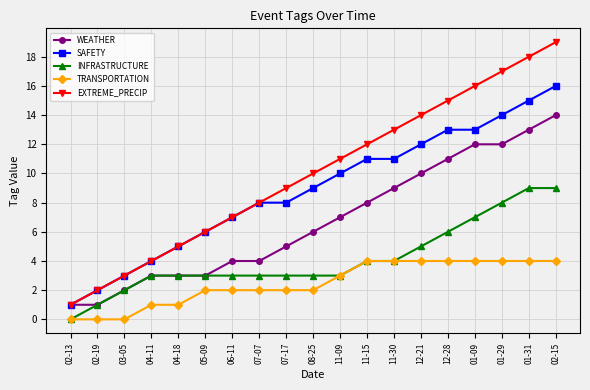

Count the number of data series in this chart.

5